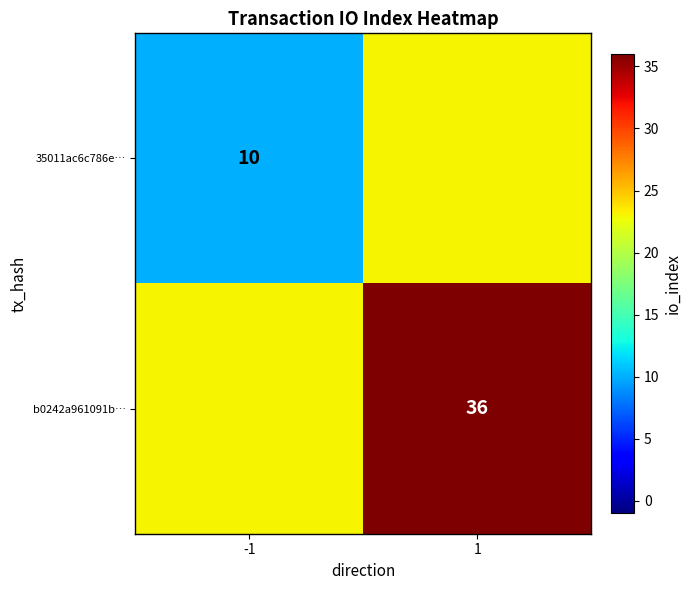

At which category is the sum across all series the highest?

1